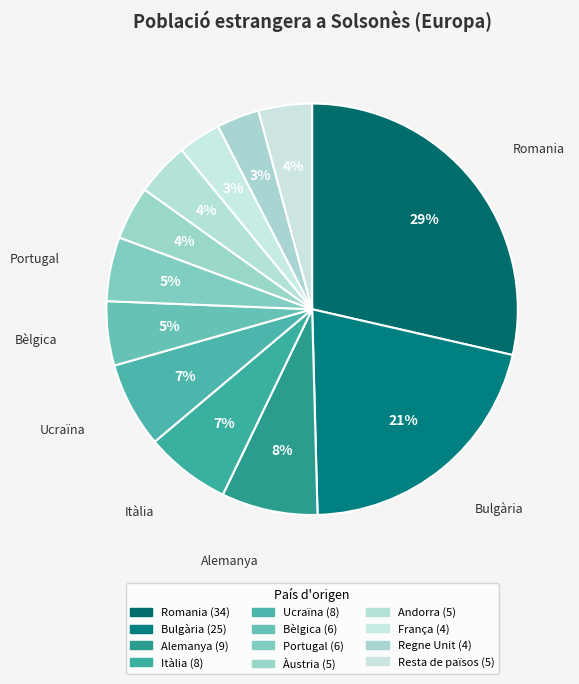

Between Bèlgica and Andorra, which is larger?

Bèlgica